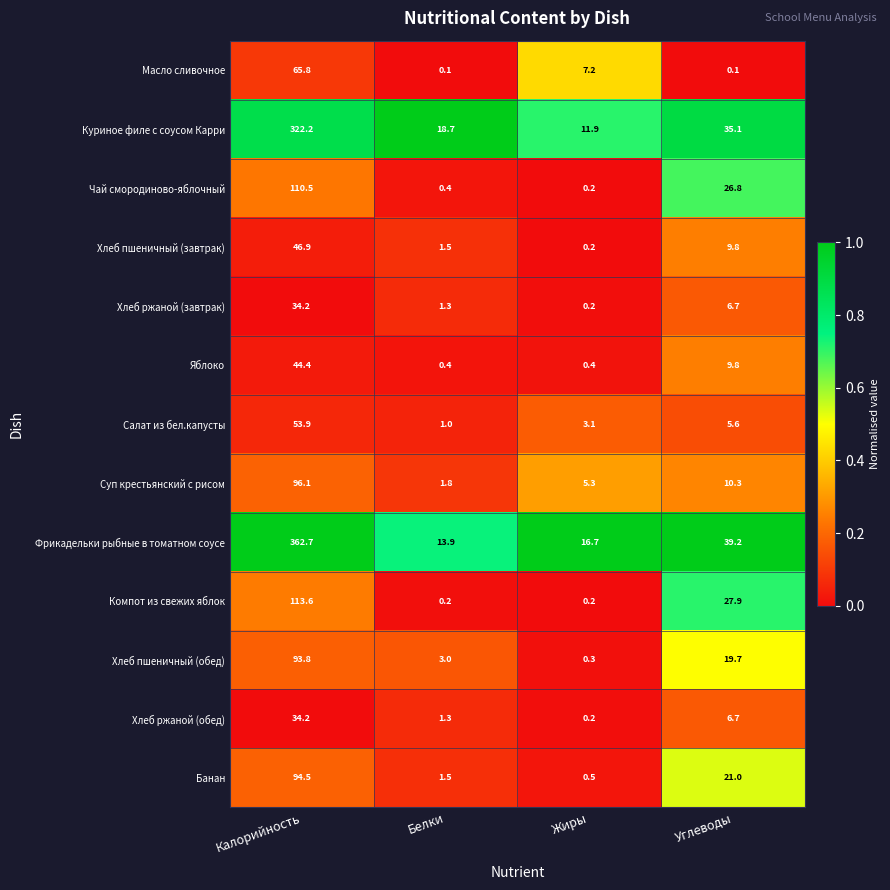

Rank the categories by Хлеб пшеничный (завтрак) value from highest to lowest.

Калорийность, Углеводы, Белки, Жиры